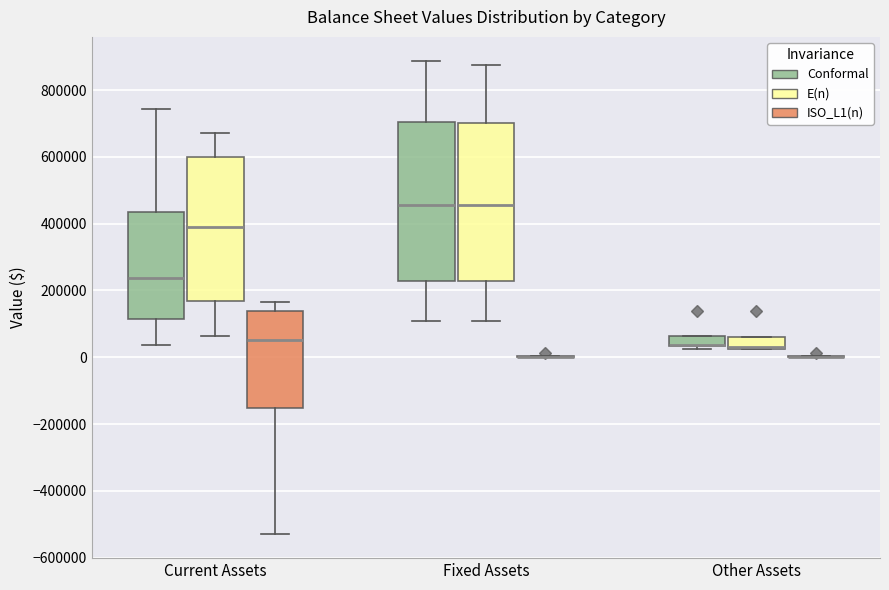

Where is the lower edge of the box for Fixed Assets (E(n)) on the y-axis? The values are not printed on the chart, so give them approximately, as read against the axis.

220000